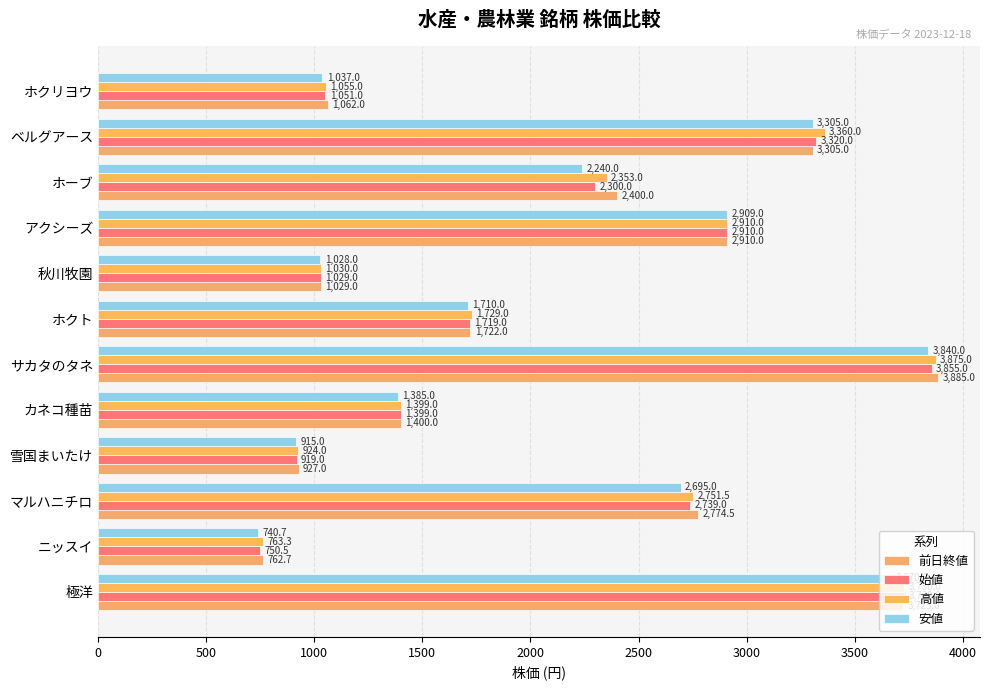

How many series are shown in this chart?

4